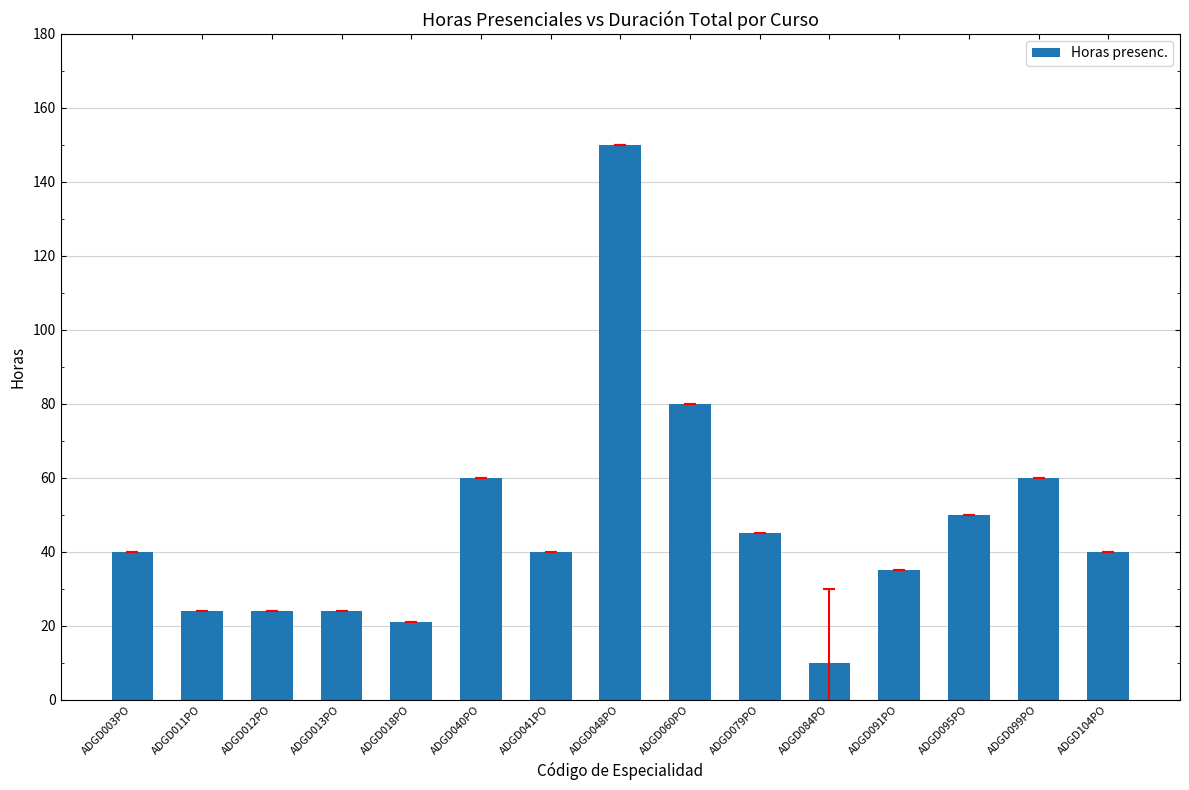

The chart shows a value of 9 at ADGD104PO. True or false?

False